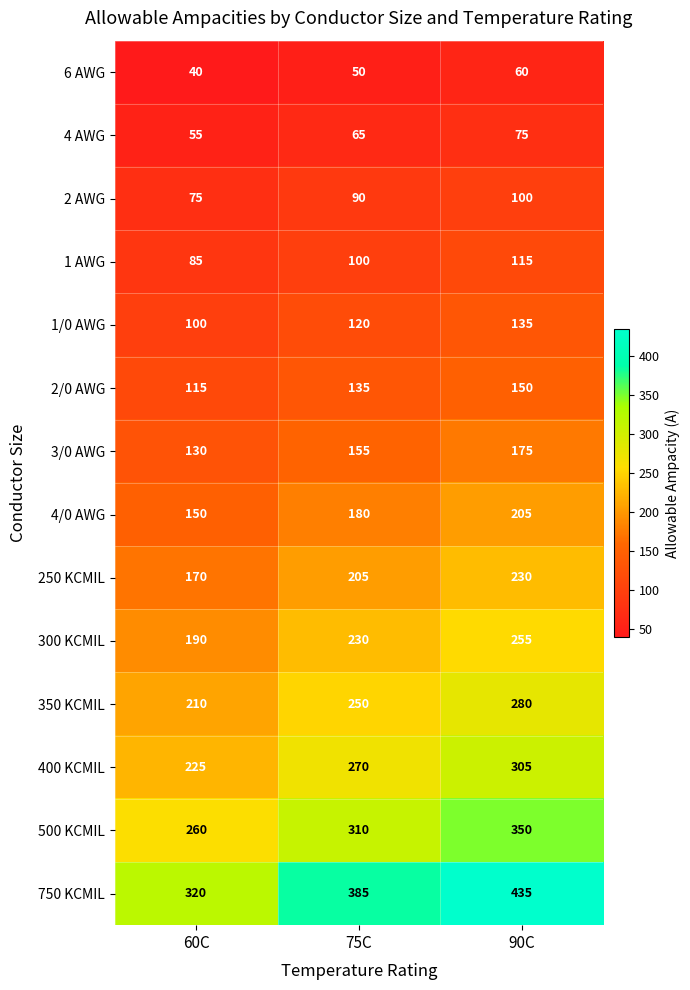

Rank the series by their maximum value, from lowest to highest.

6 AWG, 4 AWG, 2 AWG, 1 AWG, 1/0 AWG, 2/0 AWG, 3/0 AWG, 4/0 AWG, 250 KCMIL, 300 KCMIL, 350 KCMIL, 400 KCMIL, 500 KCMIL, 750 KCMIL